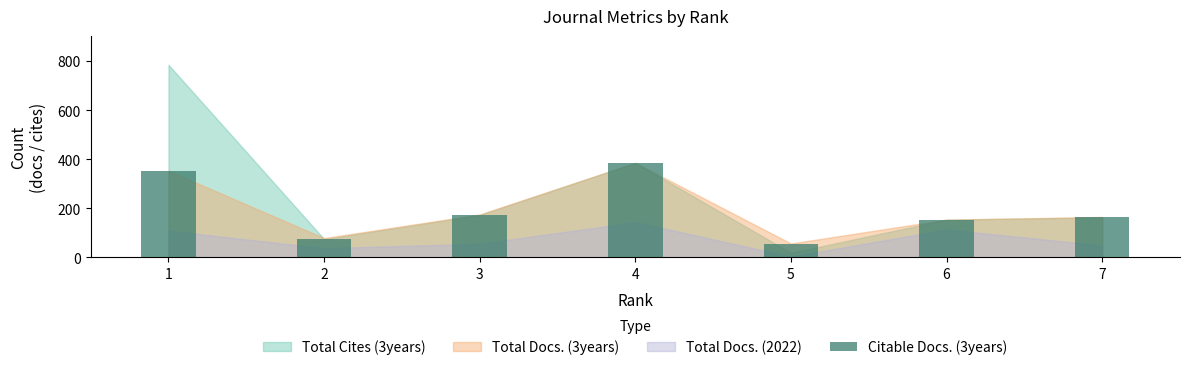

The chart shows a value of 74 at 2. True or false?

True